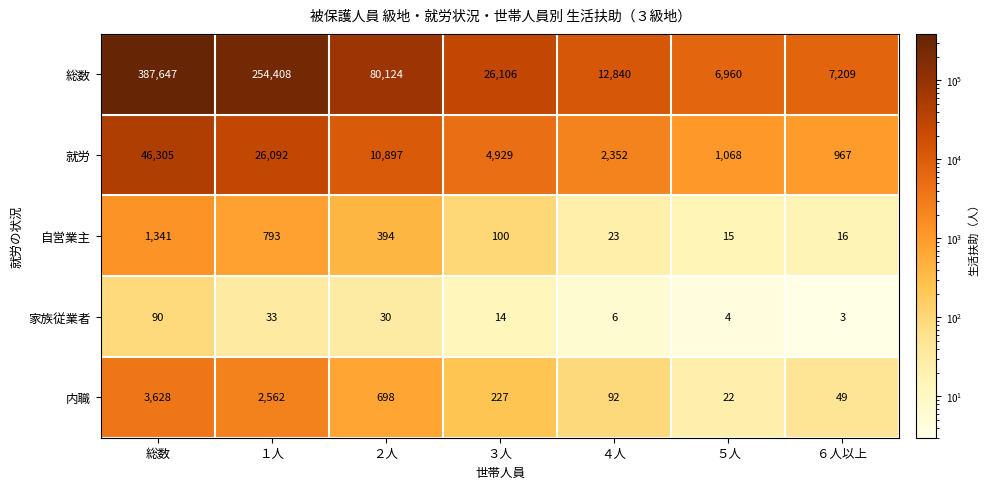

Which series has the largest total across all categories?

総数